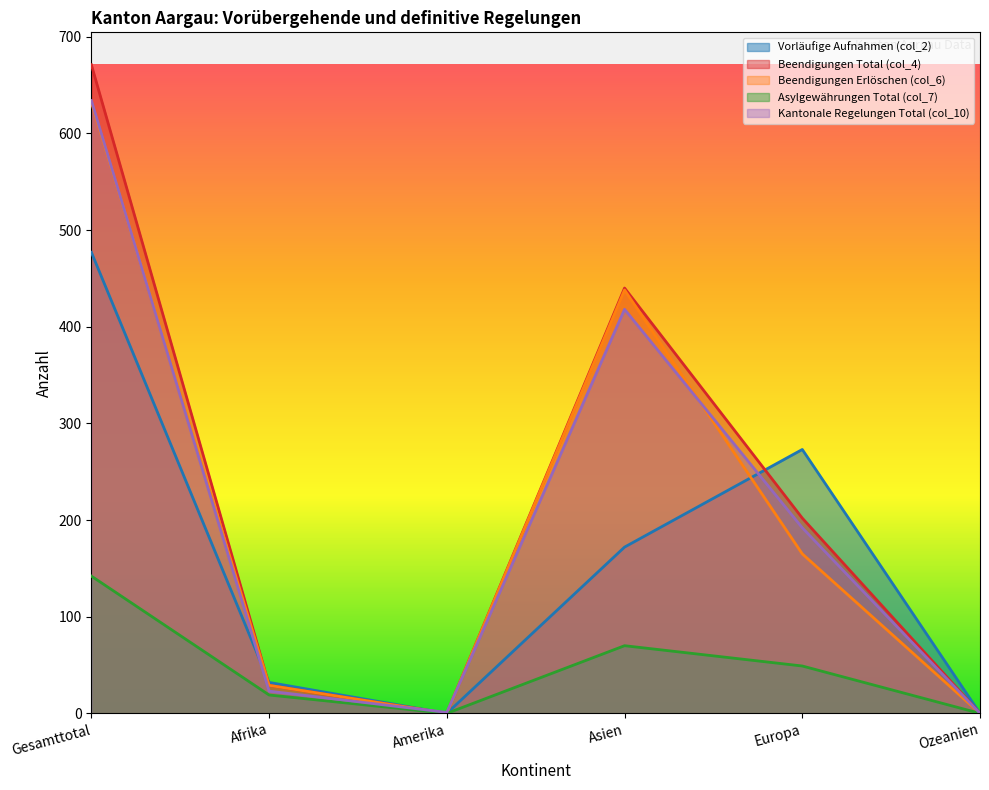

List the series in order of their peak value, lowest first.

Asylgewährungen Total (col_7), Vorläufige Aufnahmen (col_2), Beendigungen Erlöschen (col_6), Kantonale Regelungen Total (col_10), Beendigungen Total (col_4)